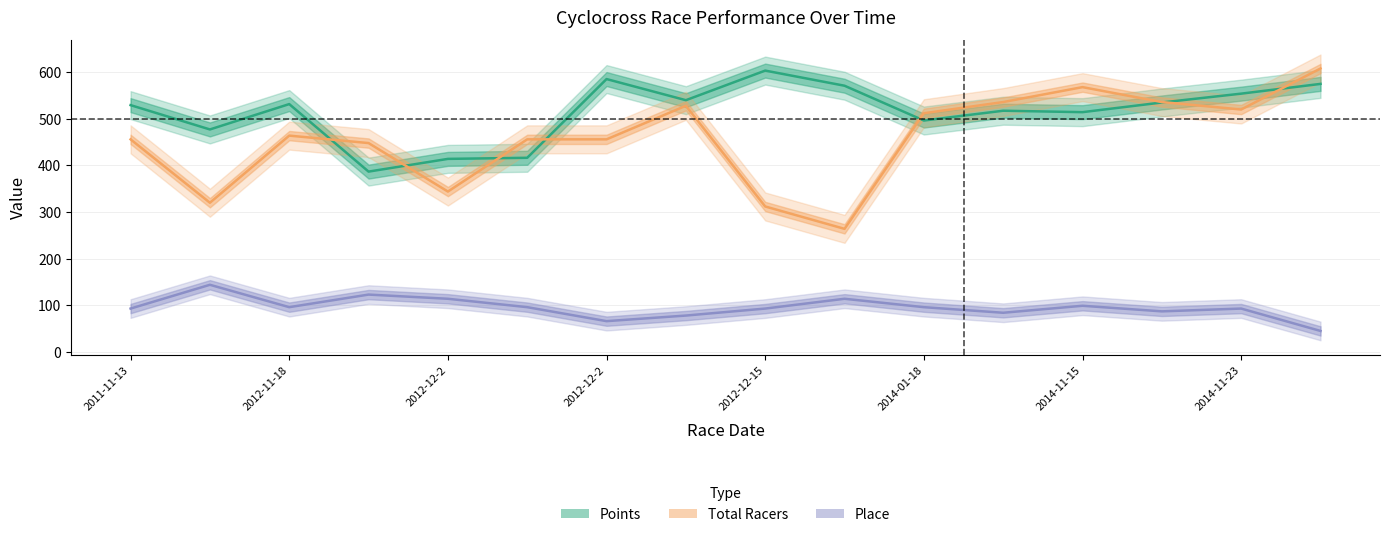

At 2012-11-4, list the series in order from largest to smallest.

Points, Total Racers, Place